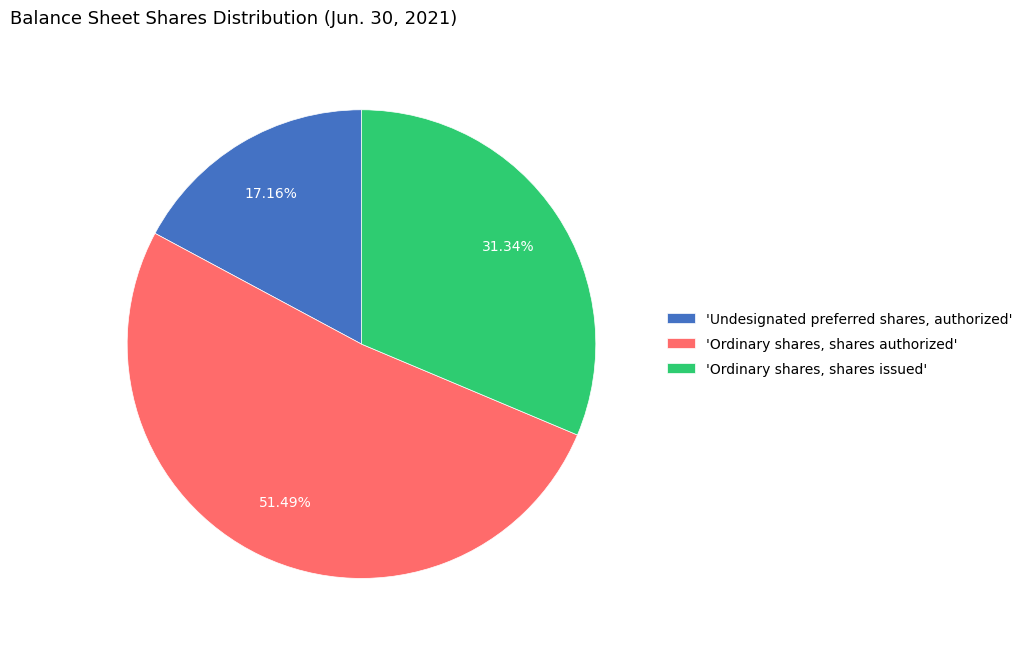

What is the largest slice in the pie chart?

'Ordinary shares, shares authorized'